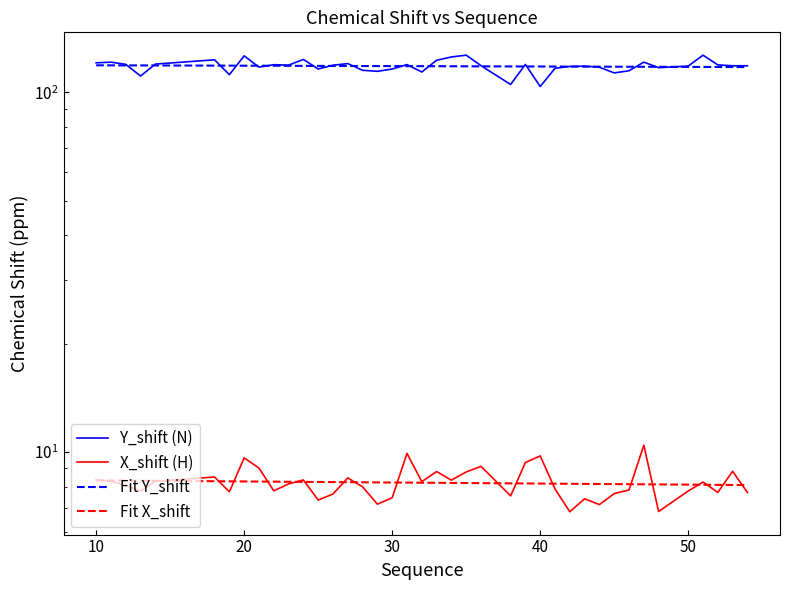

Which series has the largest total across all categories?

Y_shift (N)